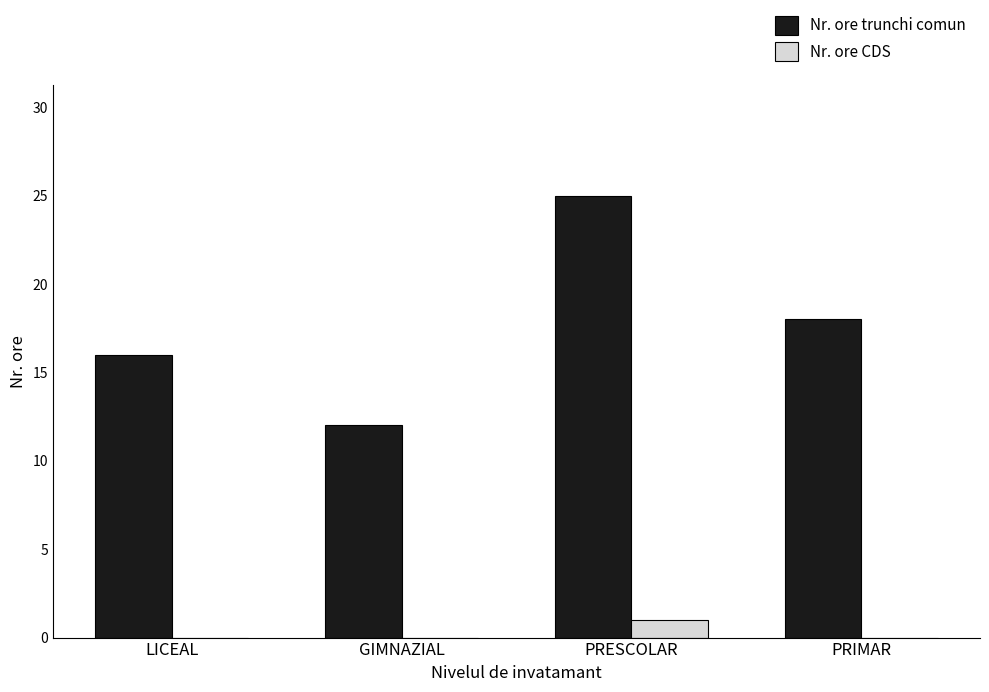

Between GIMNAZIAL and PRIMAR, which series saw the biggest shift?

Nr. ore trunchi comun